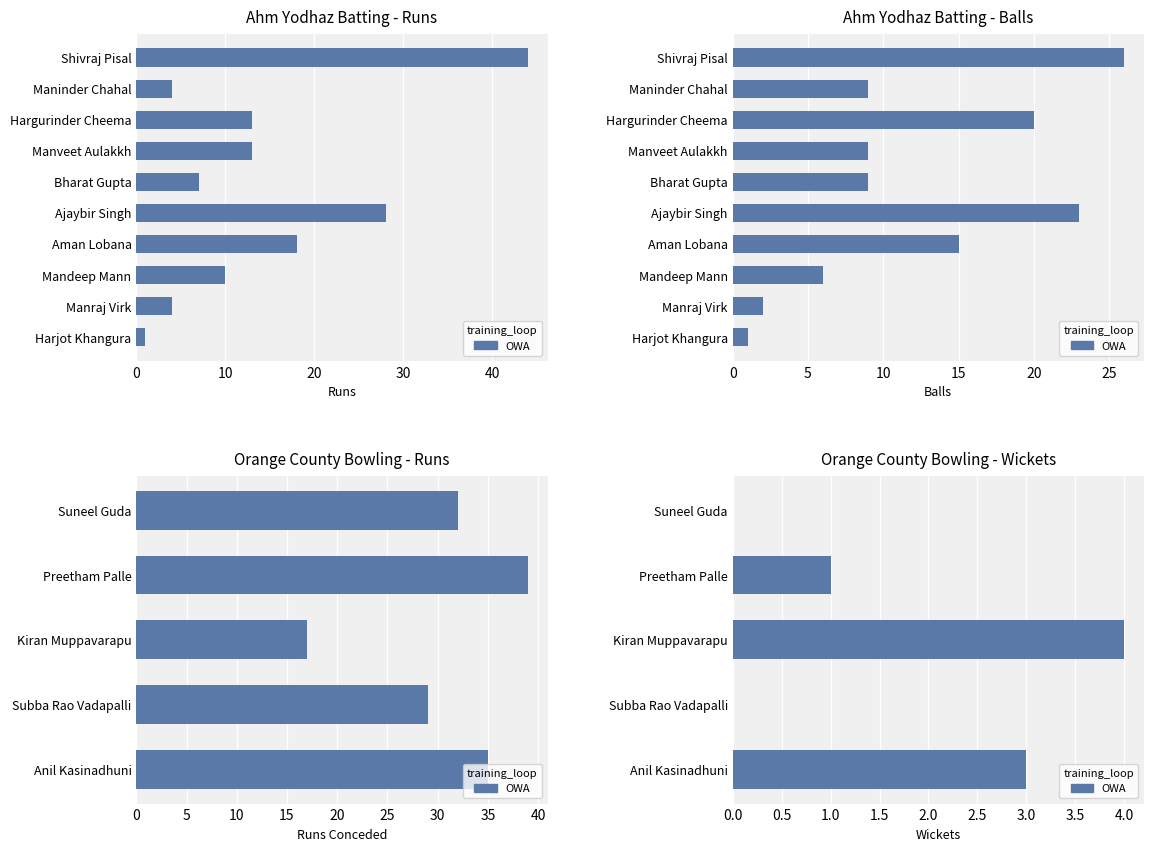

What is the average value?

2